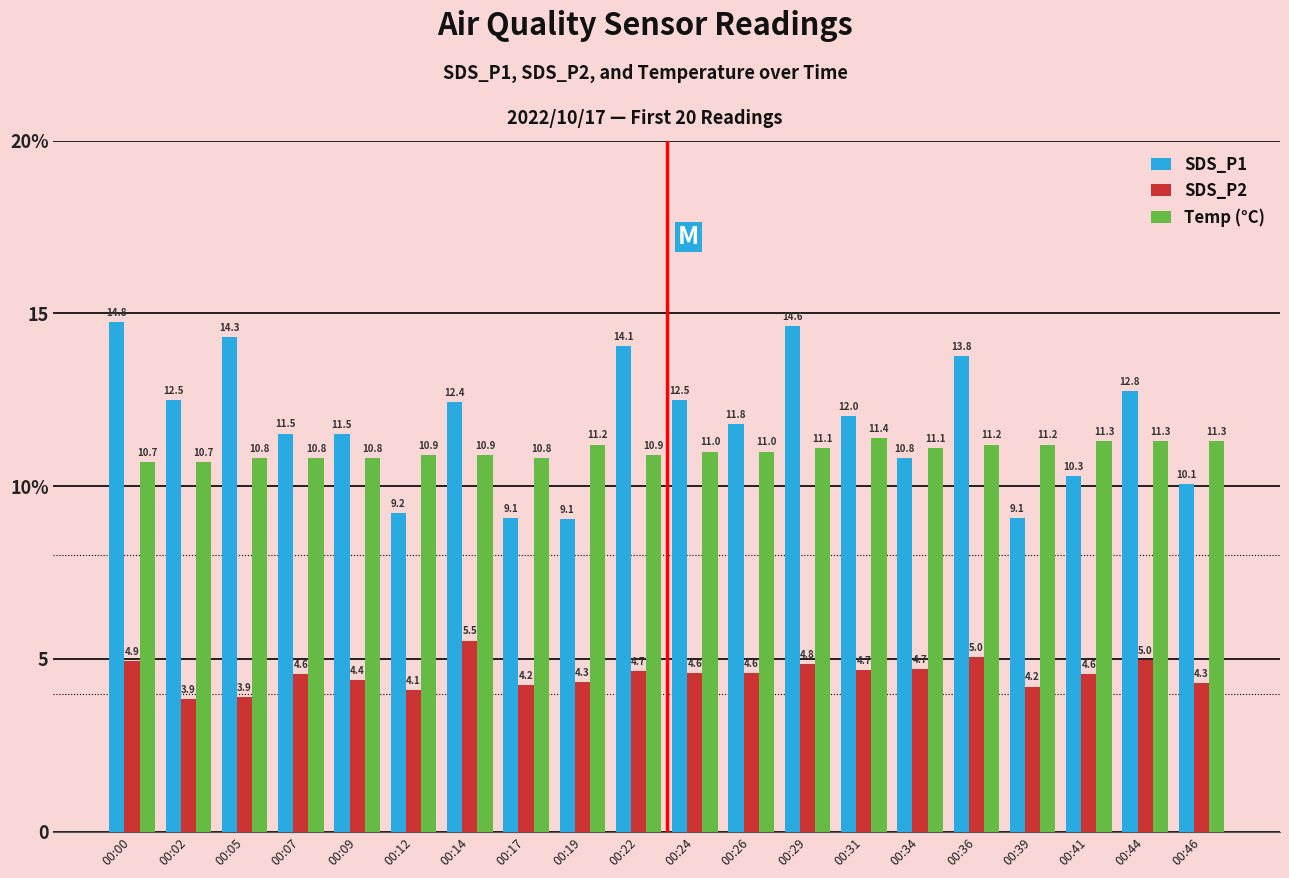

What is the difference between the Temp (°C) values at 00:05 and 00:19?

0.4